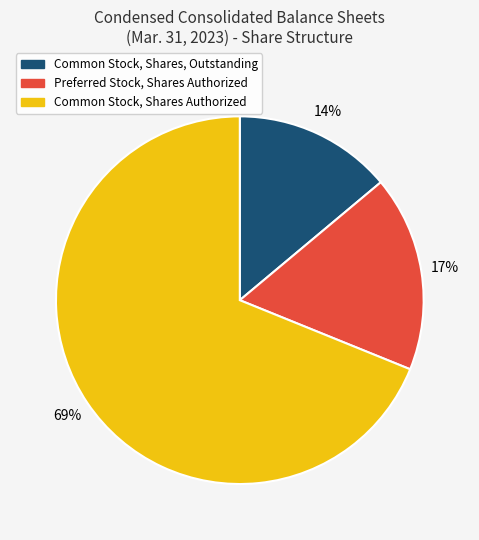

Rank the categories by value from lowest to highest.

Common Stock, Shares, Outstanding, Preferred Stock, Shares Authorized, Common Stock, Shares Authorized